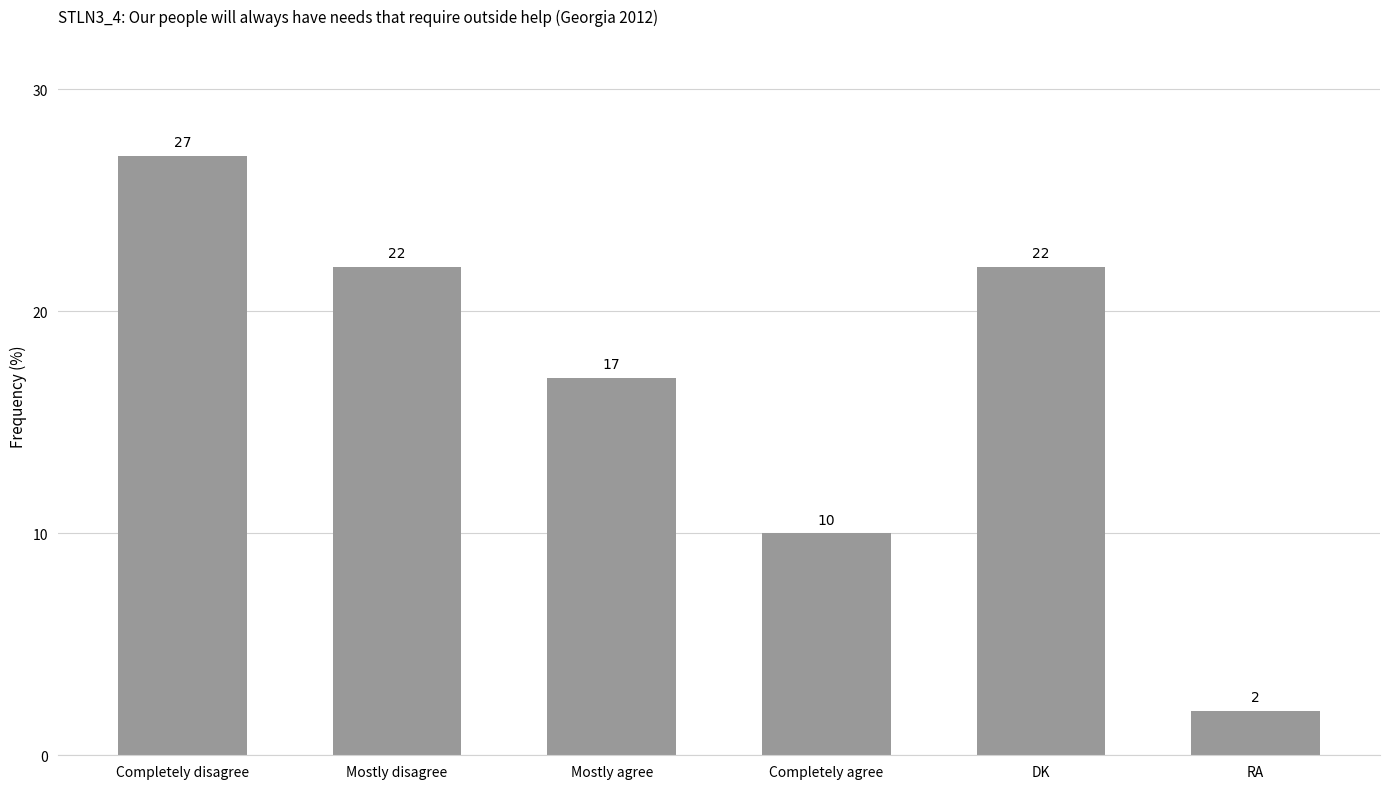

Where does the data first go above 22?

Completely disagree